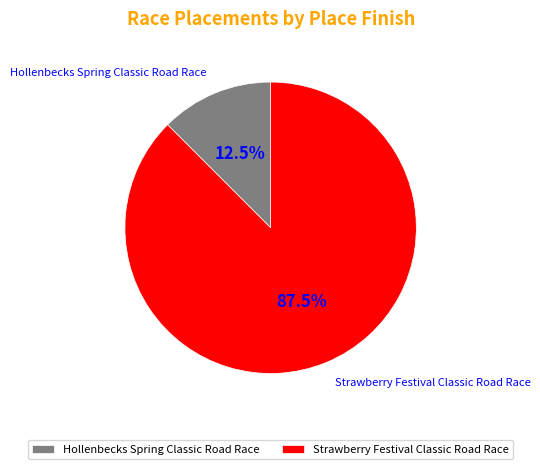

Count the number of slices in the pie.

2